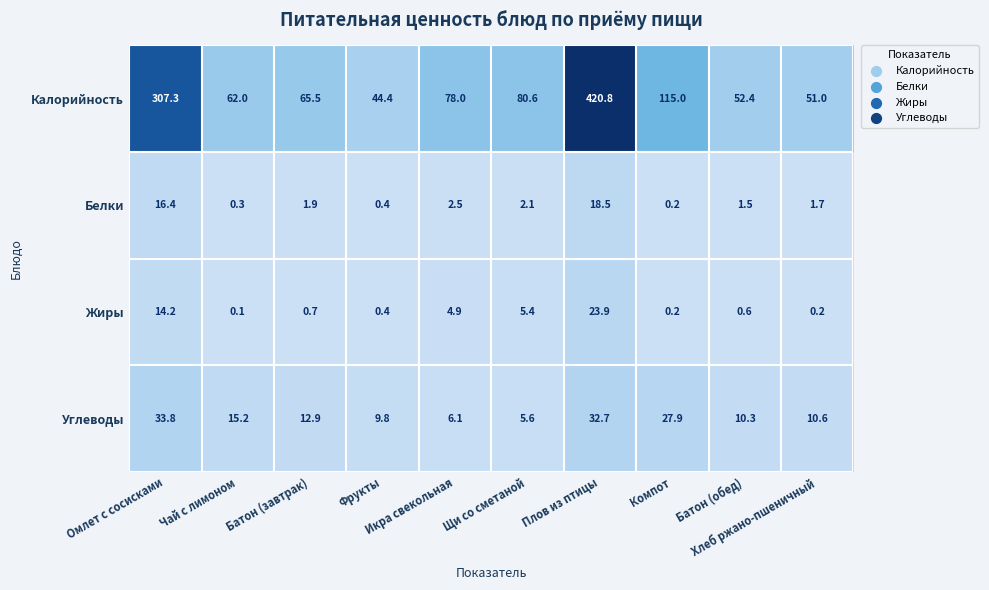

Rank the series by their maximum value, from highest to lowest.

Калорийность, Углеводы, Жиры, Белки